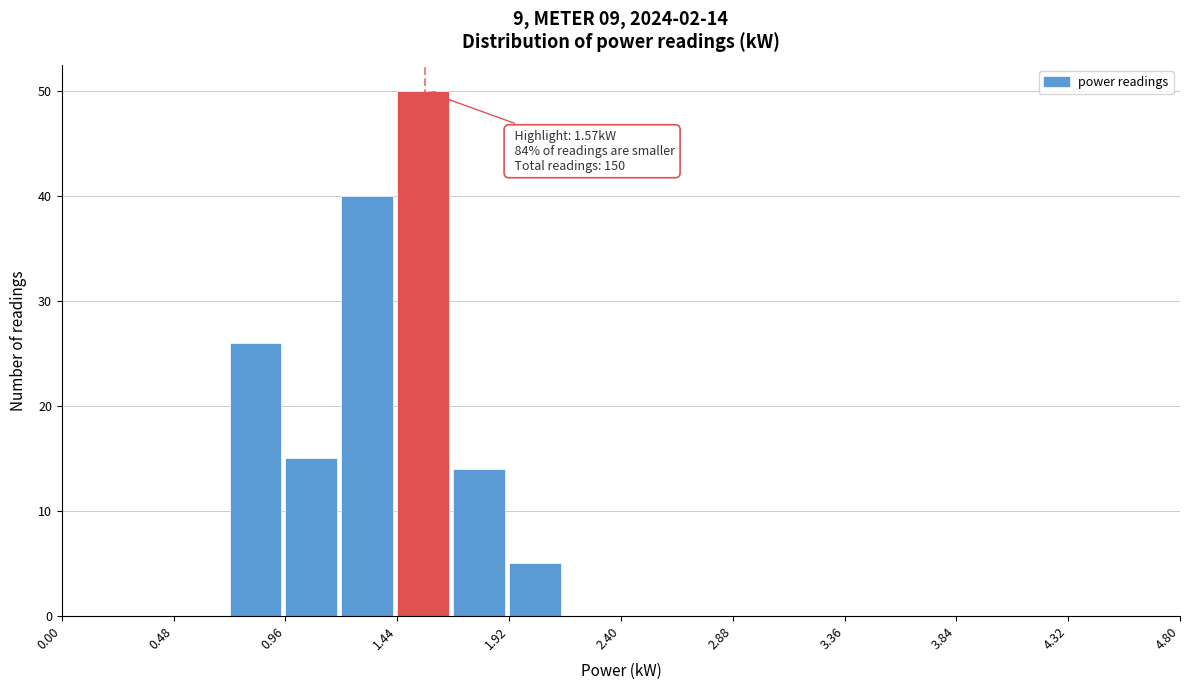

Over which range of the x-axis is the bar tallest?

1.44 to 1.68